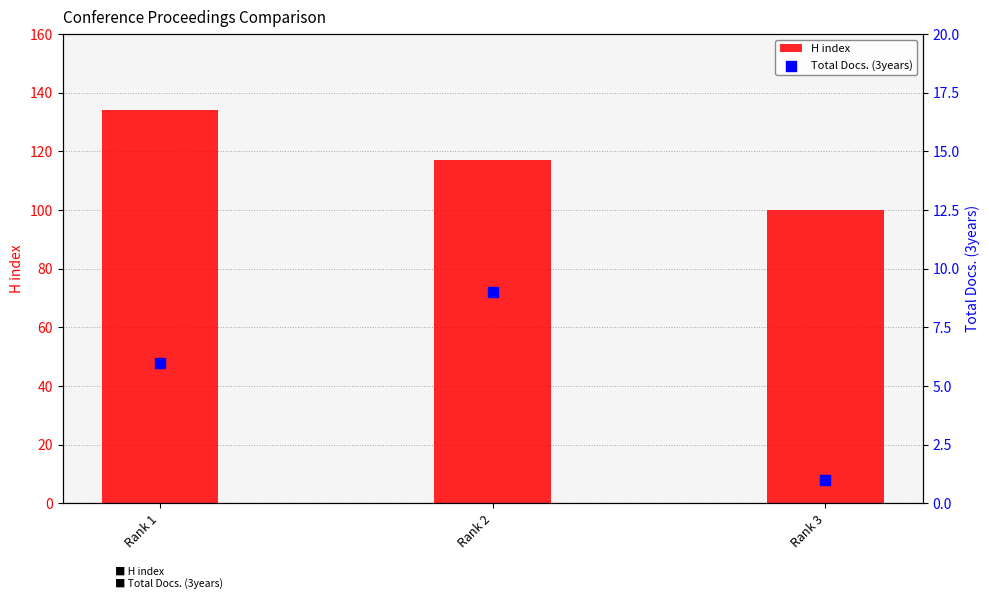

Which series has the widest spread of Y values?

H index